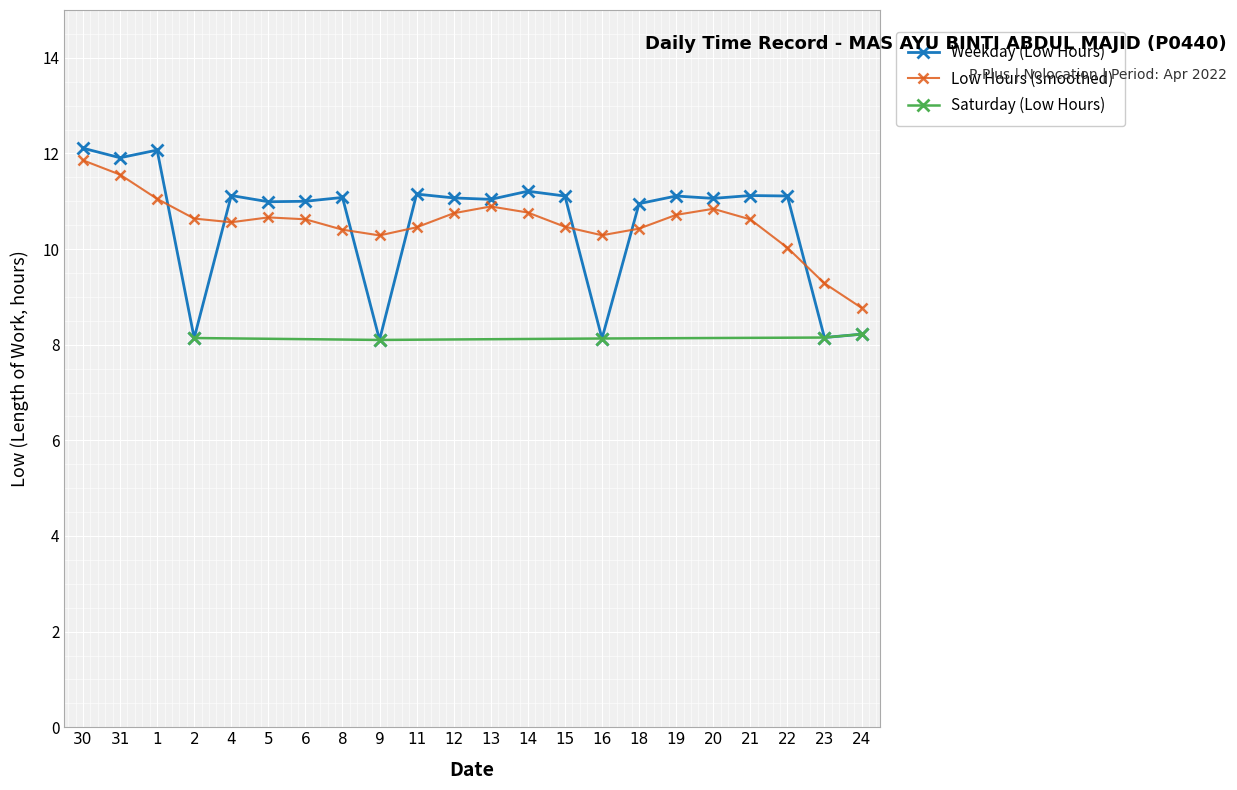

What is the ratio of the value at 12 to the value at 22?

1.0